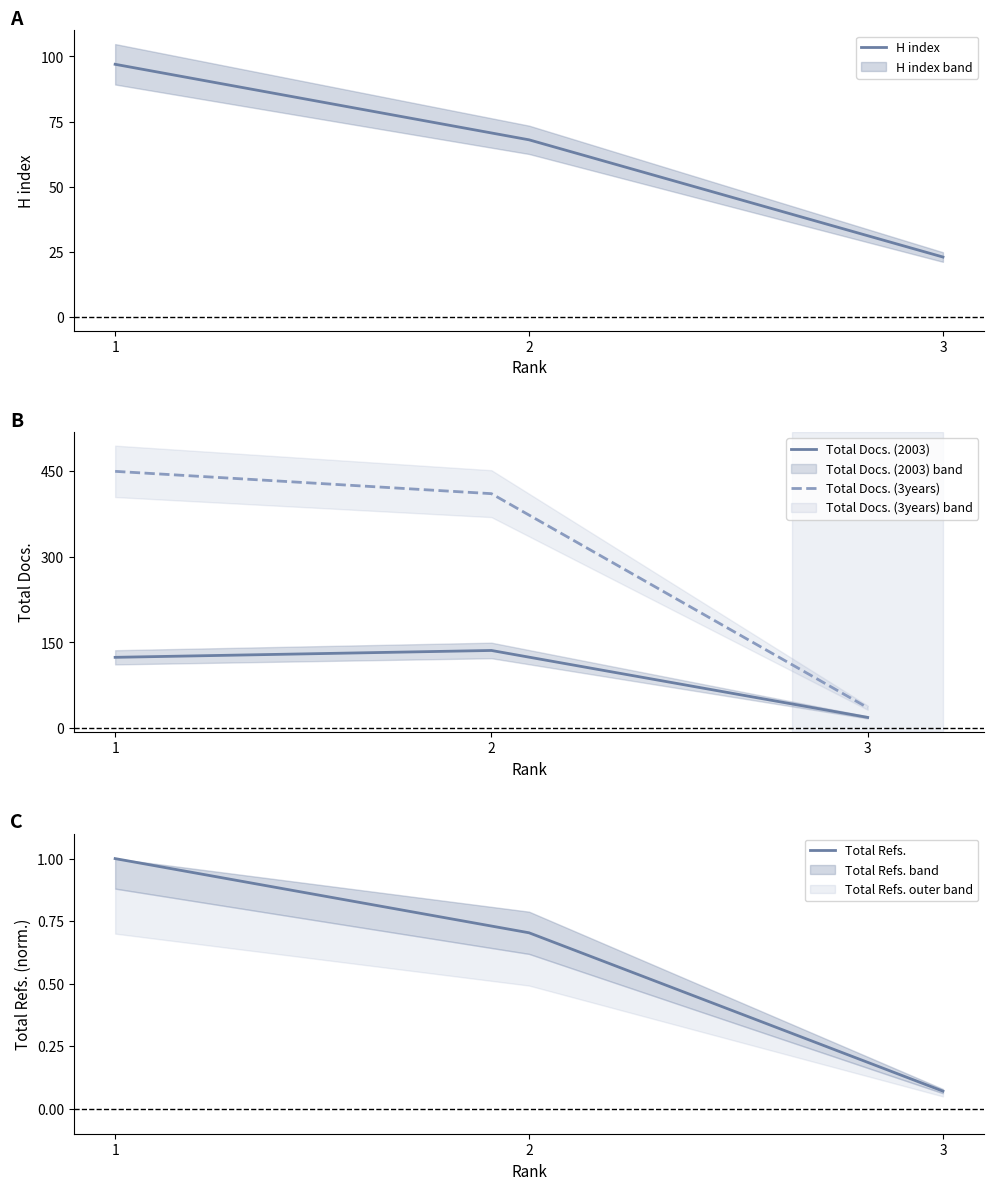

Which series has the largest total across all categories?

Total Docs. (3years)